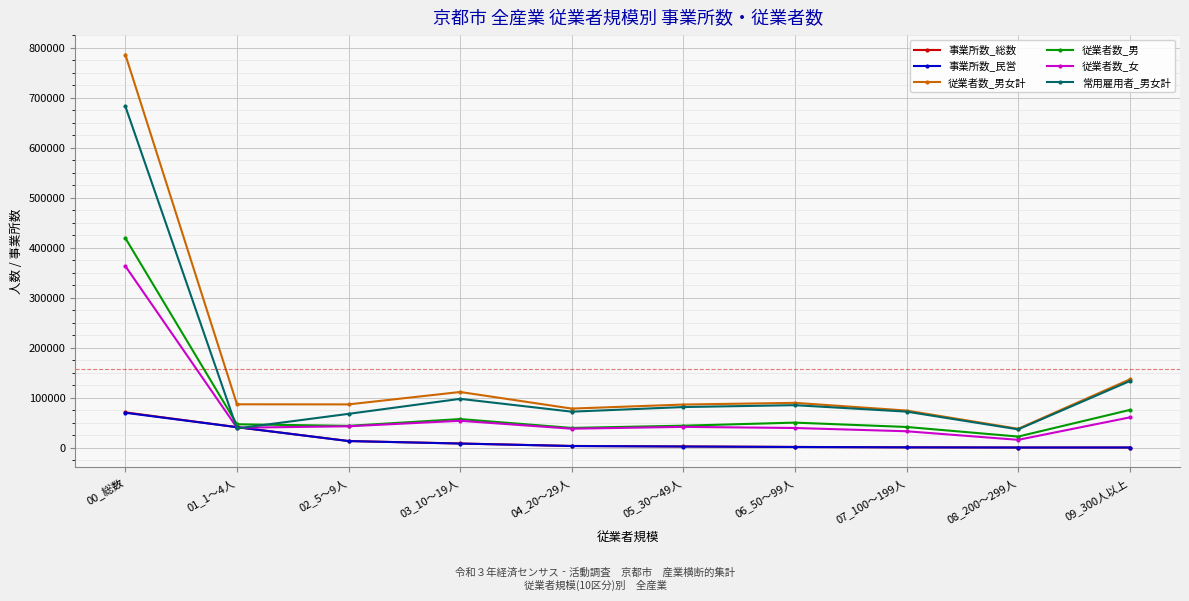

What is the label of the 7th point from the left?

06_50～99人